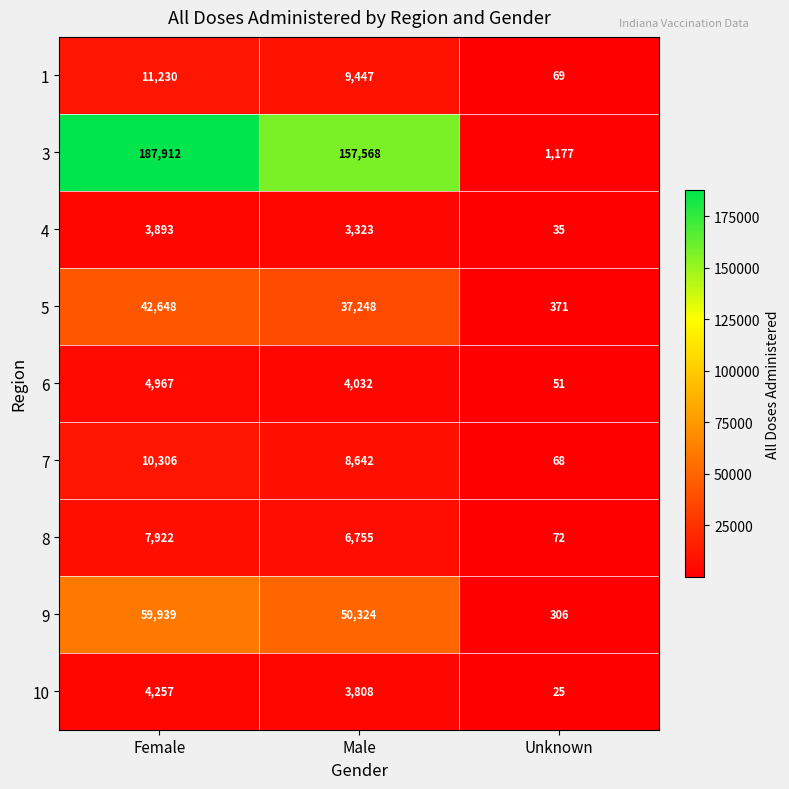

At which category is the sum across all series the highest?

Female